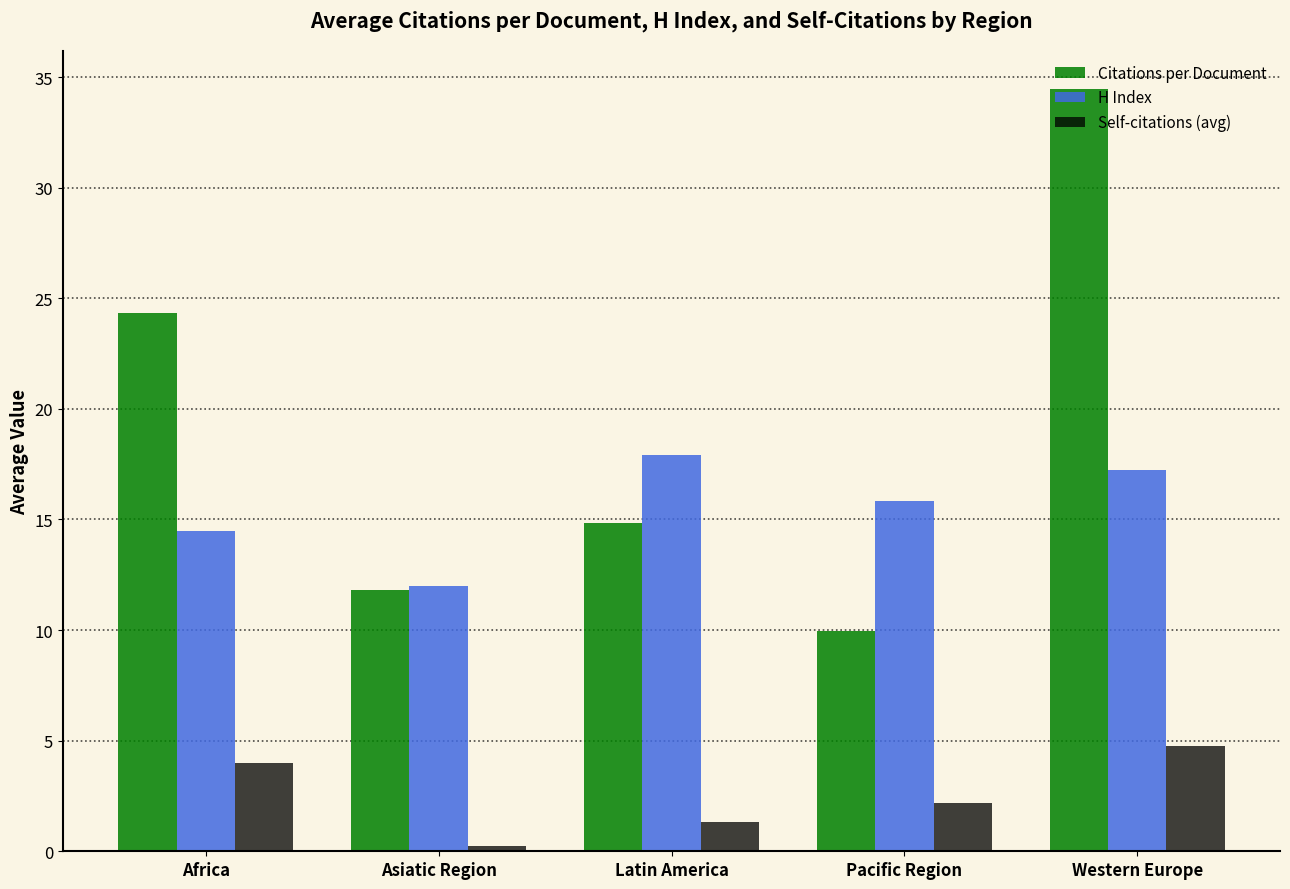

Which series changed the most between Africa and Asiatic Region?

Citations per Document